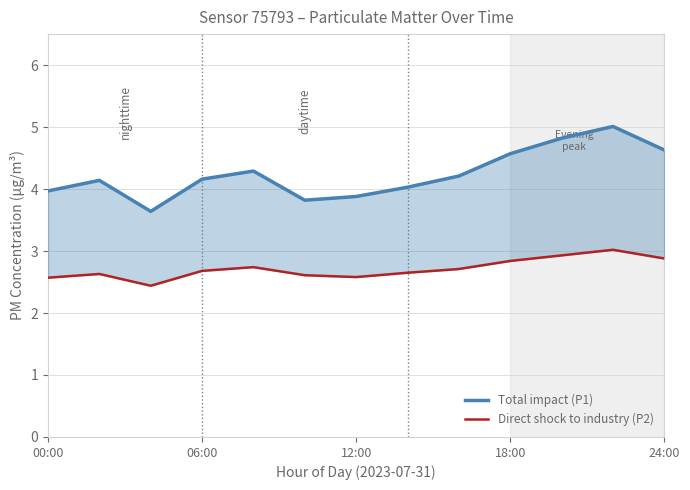

Reading left to right, extract all data points from this chart.

Total impact (P1): 4.0	4.1	3.6	4.2	4.3	3.8	3.9	4.0	4.2	4.6	4.8	5.0	4.6
Direct shock to industry (P2): 2.6	2.6	2.4	2.7	2.7	2.6	2.6	2.6	2.7	2.8	2.9	3.0	2.9